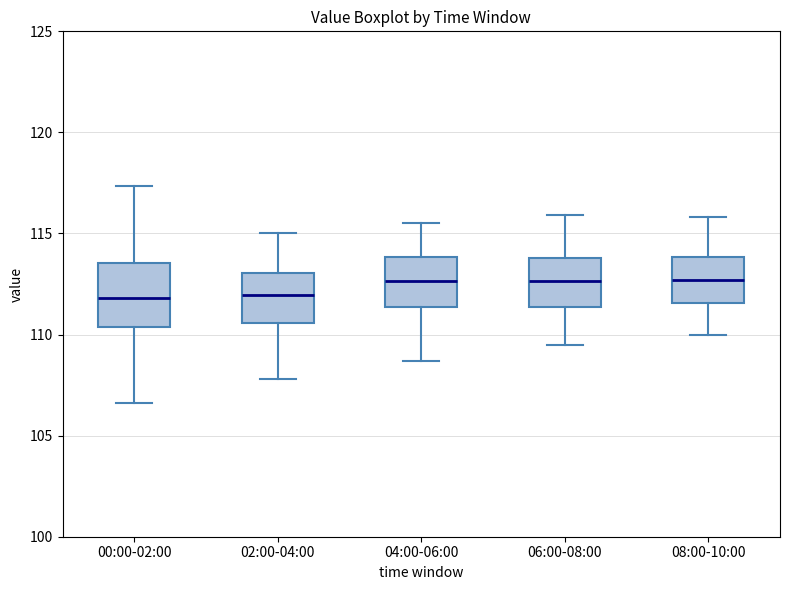

Comparing the boxes themselves (not the whiskers), which one is the tallest?

00:00-02:00